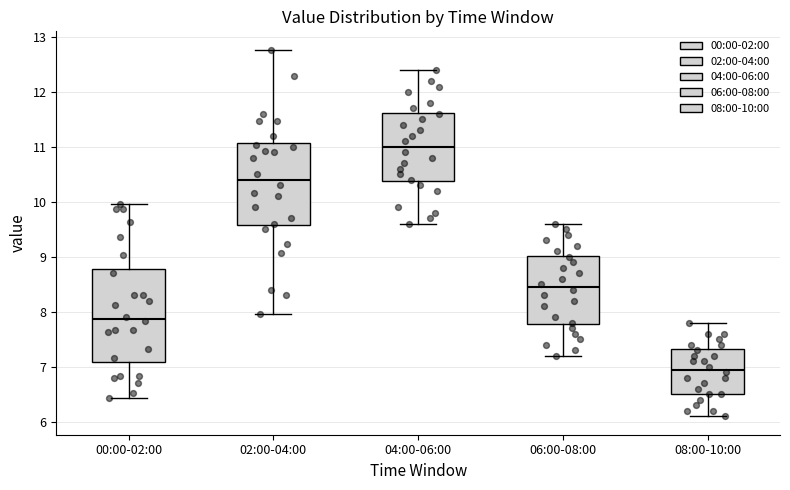

Reading left to right, transcribe this box plot: for each box, give where its median line is, the range the box spans, and where its two whiskers end, as read against the y-axis. The values are not printed on the chart, so give them approximately, as read against the axis.

00:00-02:00: median 7.9, box 7.1 to 8.8, whiskers 6.4 to 10.0
02:00-04:00: median 10.4, box 9.6 to 11.1, whiskers 8.0 to 12.8
04:00-06:00: median 11.0, box 10.4 to 11.6, whiskers 9.6 to 12.4
06:00-08:00: median 8.5, box 7.8 to 9.0, whiskers 7.2 to 9.6
08:00-10:00: median 7.0, box 6.5 to 7.3, whiskers 6.1 to 7.8